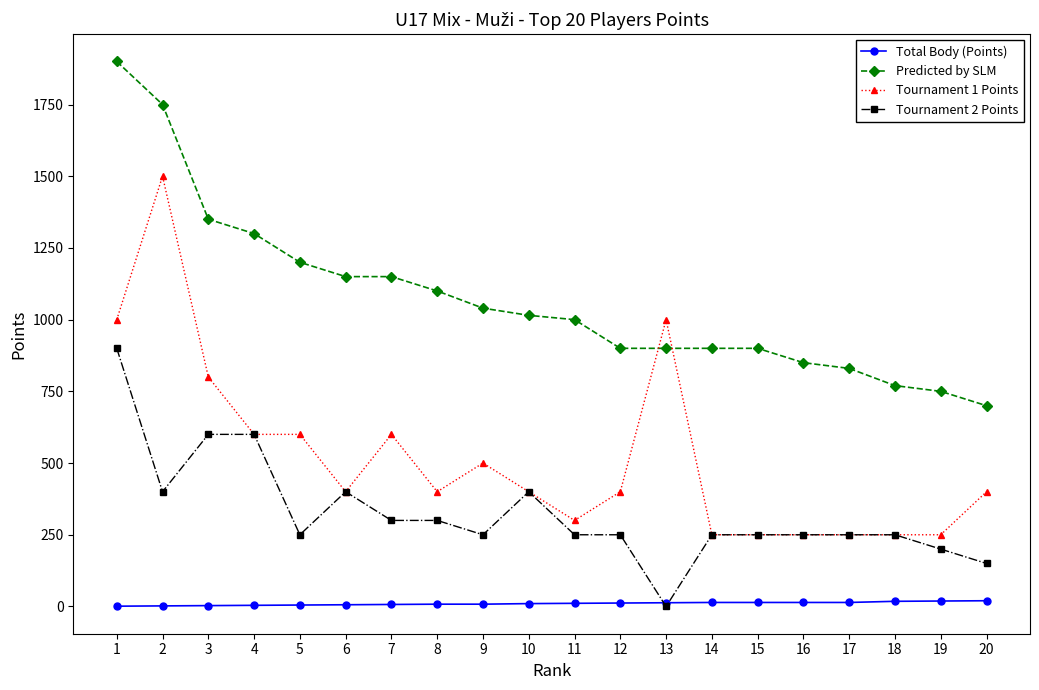

Which series has the largest range (max minus min)?

Tournament 1 Points